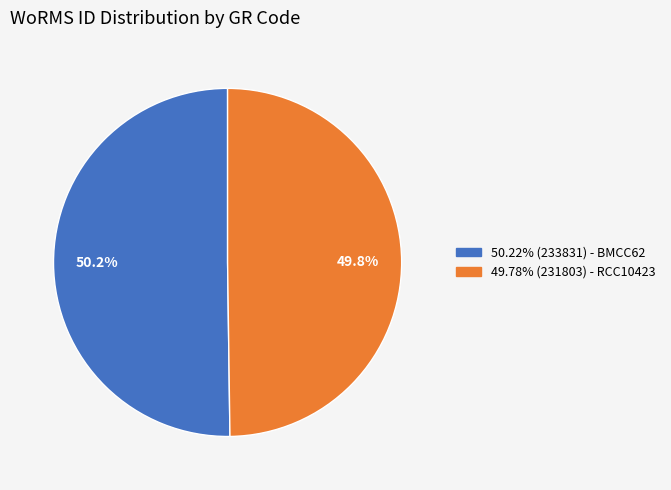

Is there any slice that represents more than half of the pie?

Yes